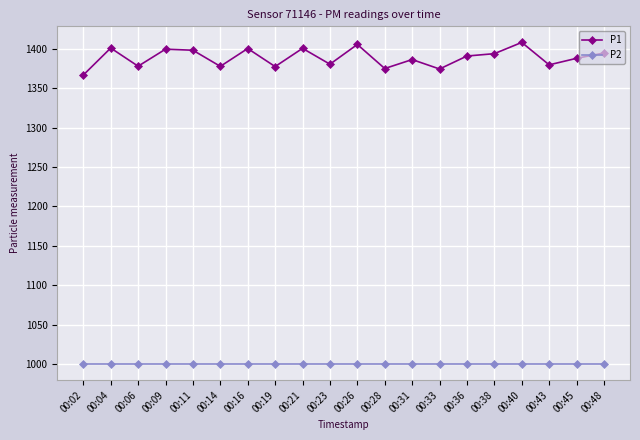

How many categories are shown in the chart?

20